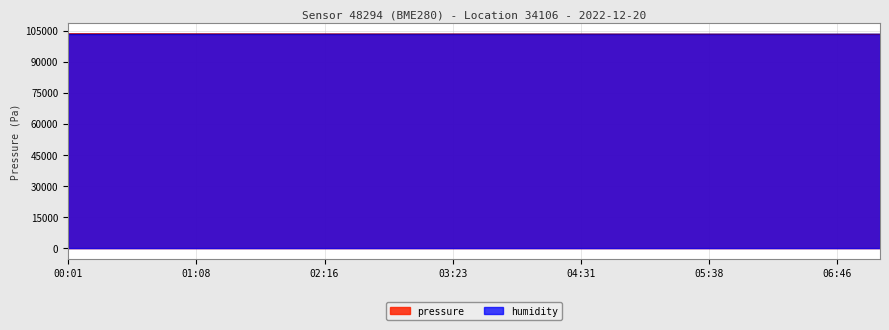

What is the difference between the maximum and second lowest values in the pressure series?

259.3